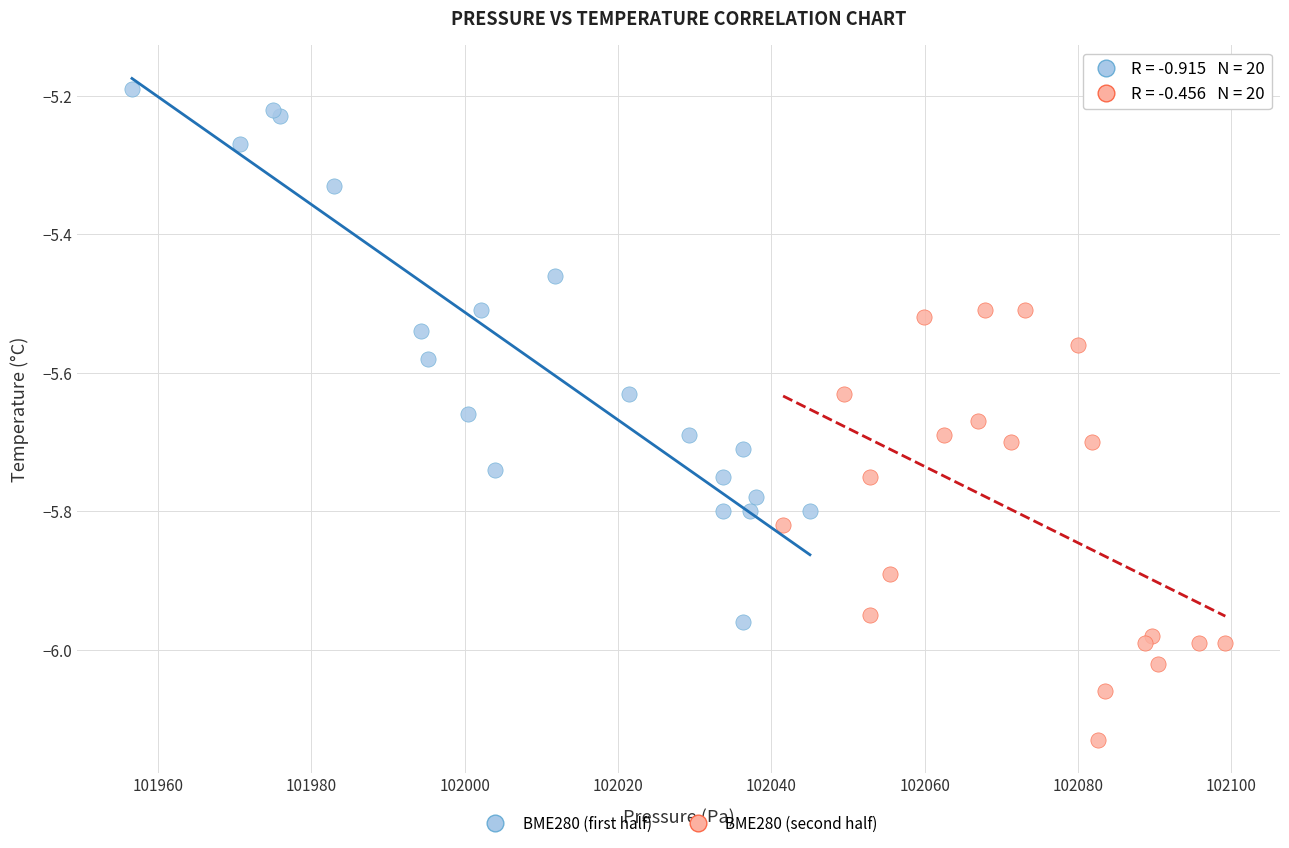

Which series contains the lowest Y value?

BME280 (second half)